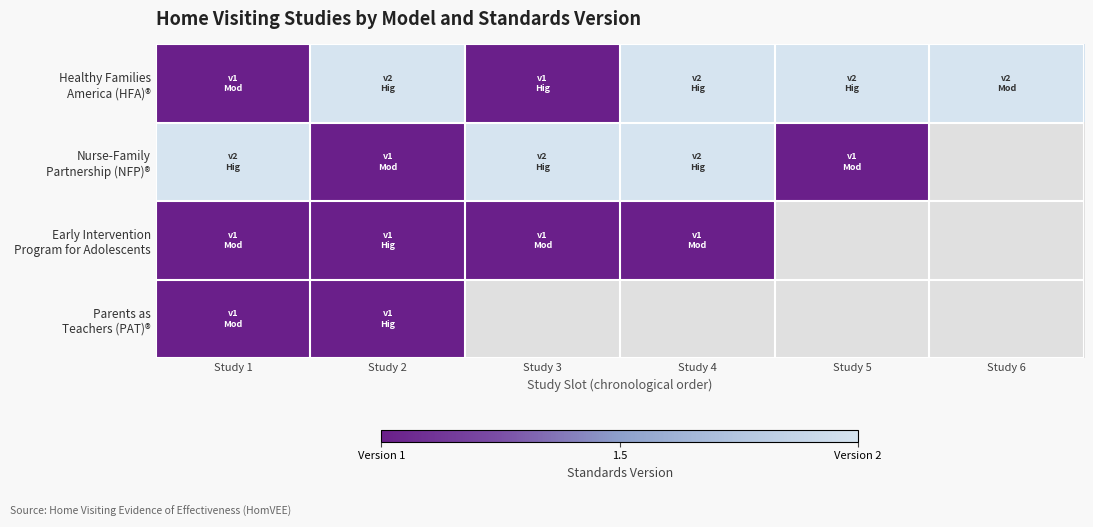

The Early Intervention Program for Adolescents series shows 0.3 at Study 3. True or false?

False